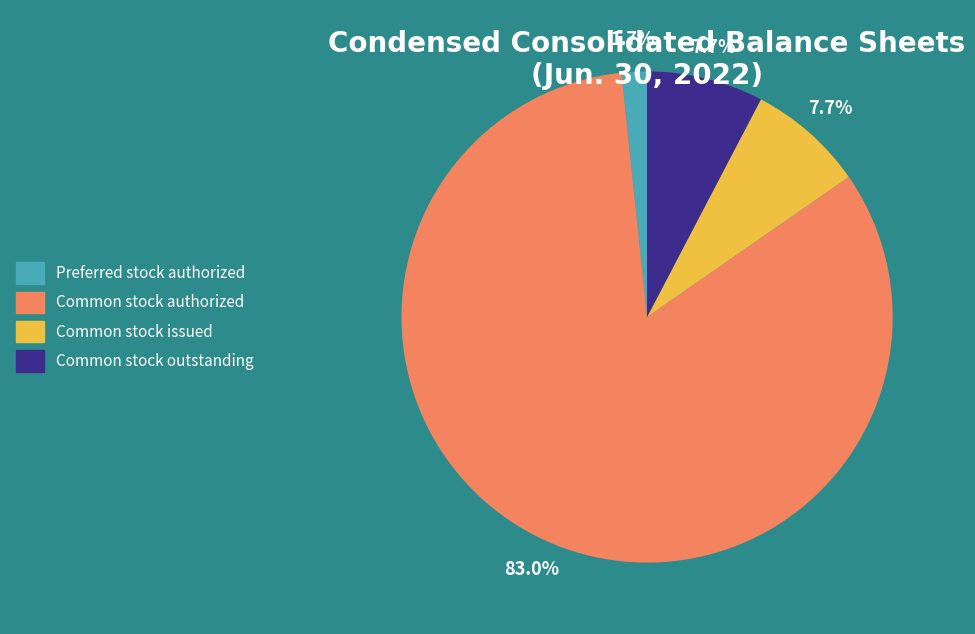

To the nearest percent, what is the difference between the Preferred stock authorized and Common stock outstanding slice percentages?

6%